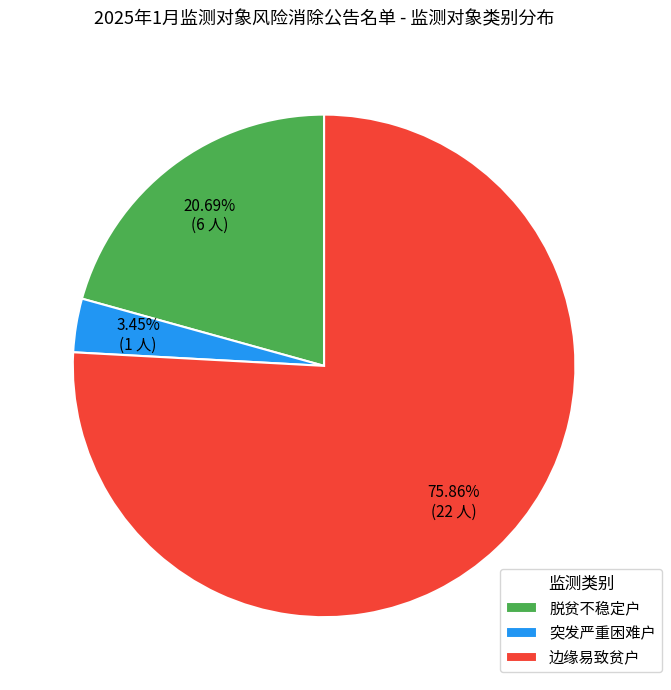

Do 突发严重困难户 and 脱贫不稳定户 together represent more than half of the pie?

No